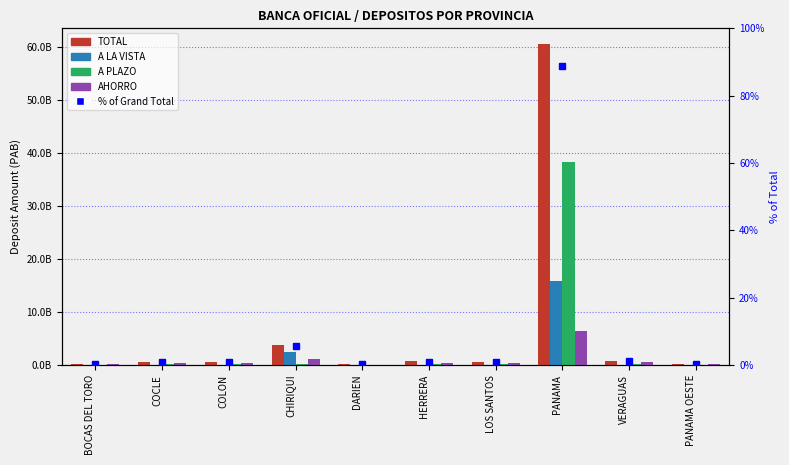

At which category is the sum across all series the highest?

PANAMA